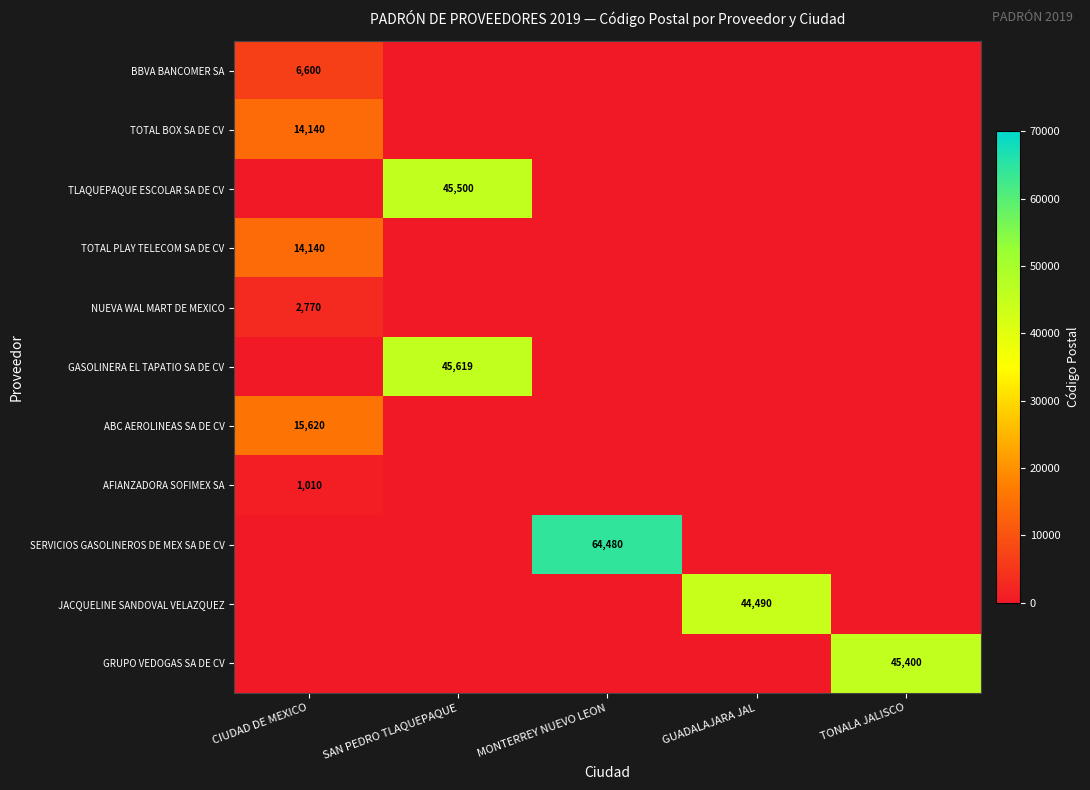

Count the number of data series in this chart.

11